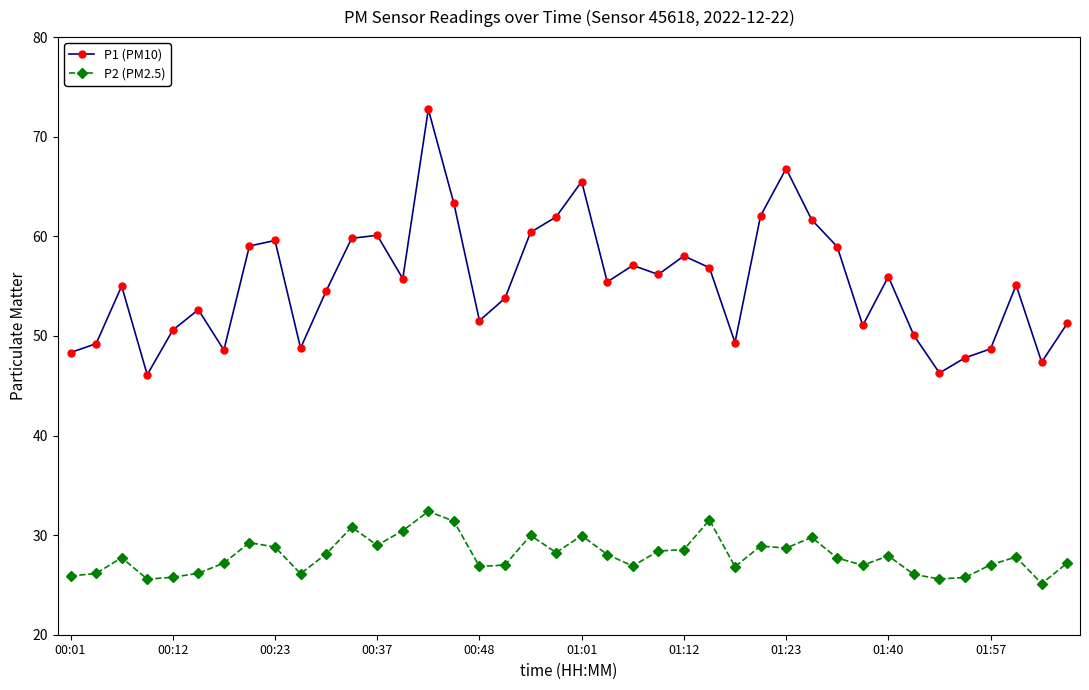

Rank the series by their average value, from highest to lowest.

P1 (PM10), P2 (PM2.5)